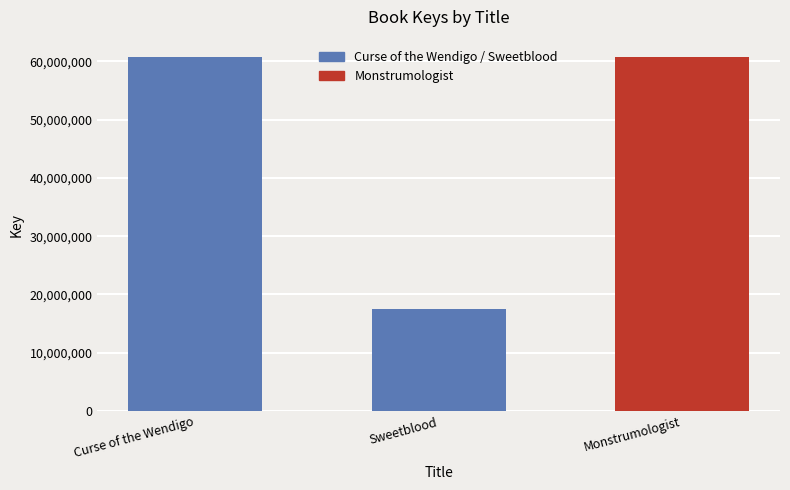

Are the bars grouped side by side (vs. stacked)?

No